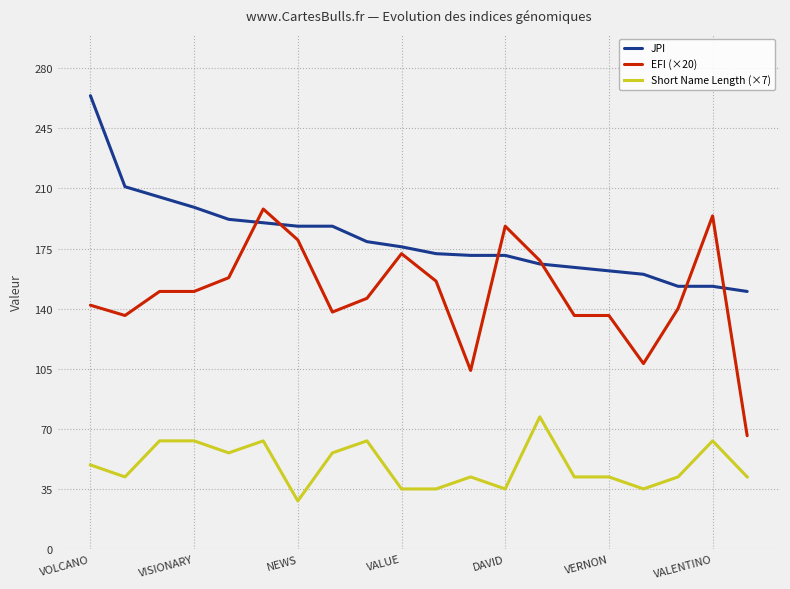

List the series in order of their peak value, highest first.

JPI, EFI (×20), Short Name Length (×7)